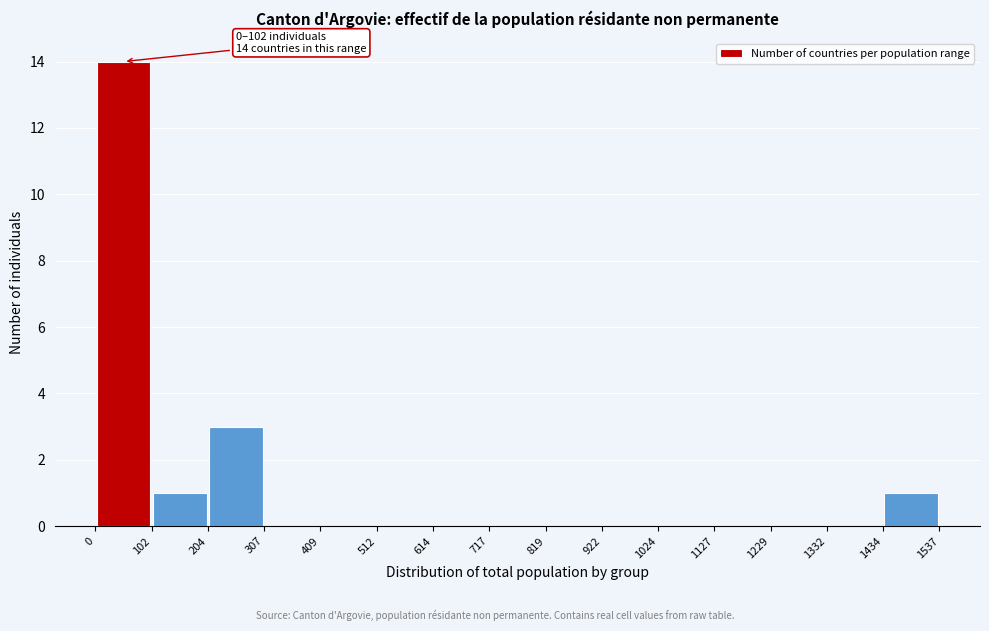

Which range on the x-axis has the tallest bar?

0 to 102